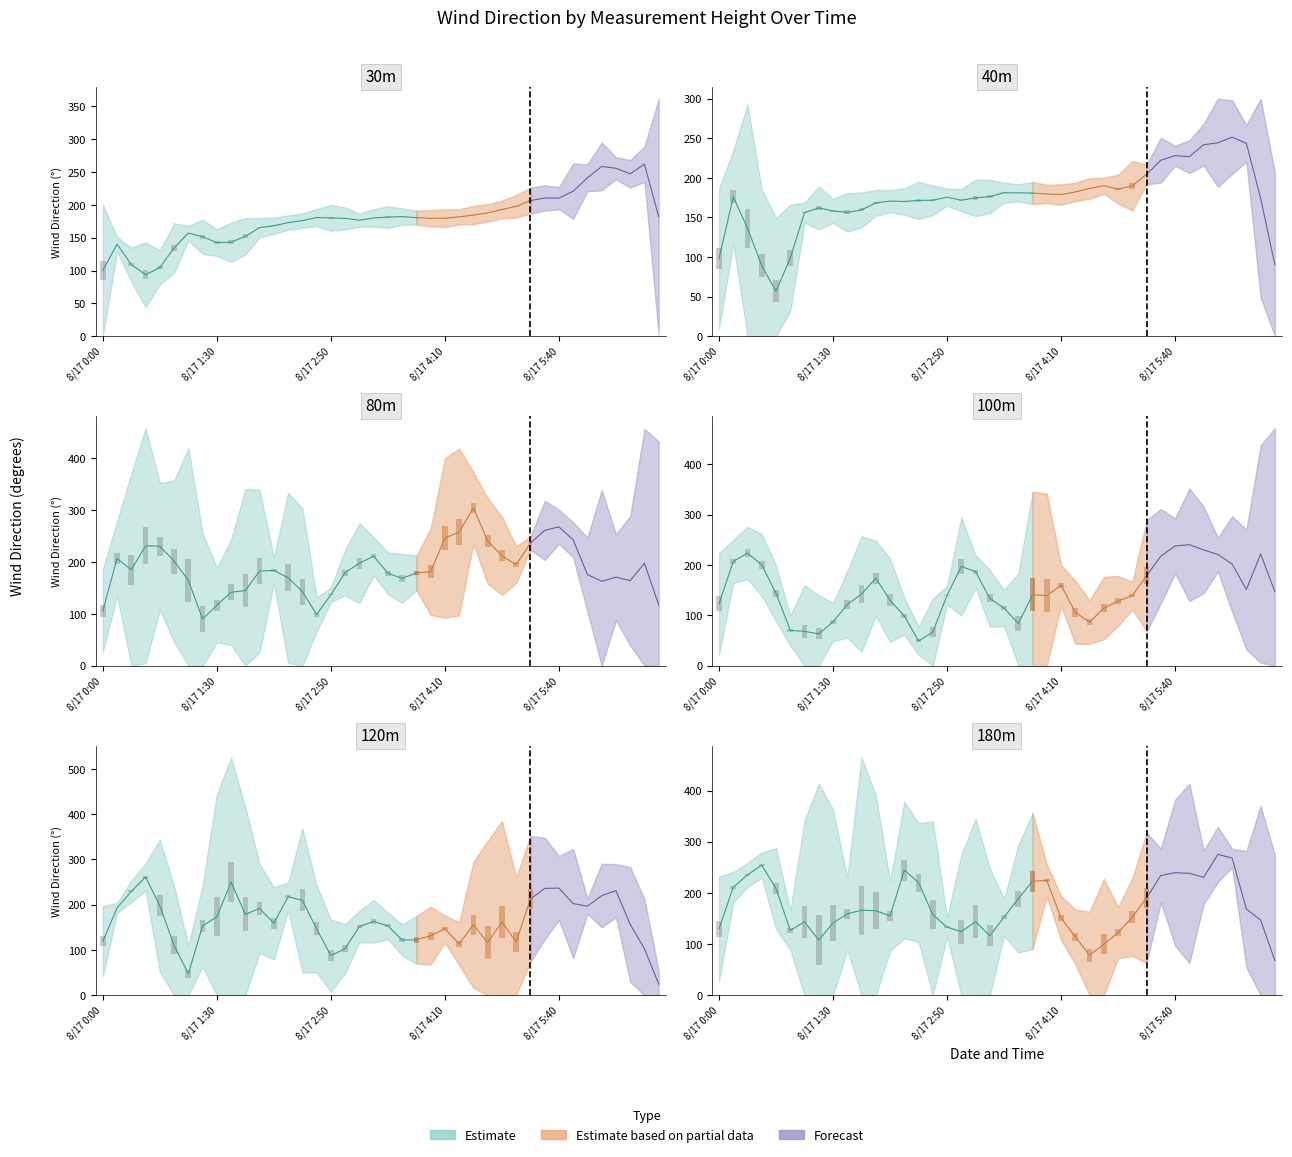

The value of 180m Wind Direction at 8/17 5:40 is 75.6. True or false?

False